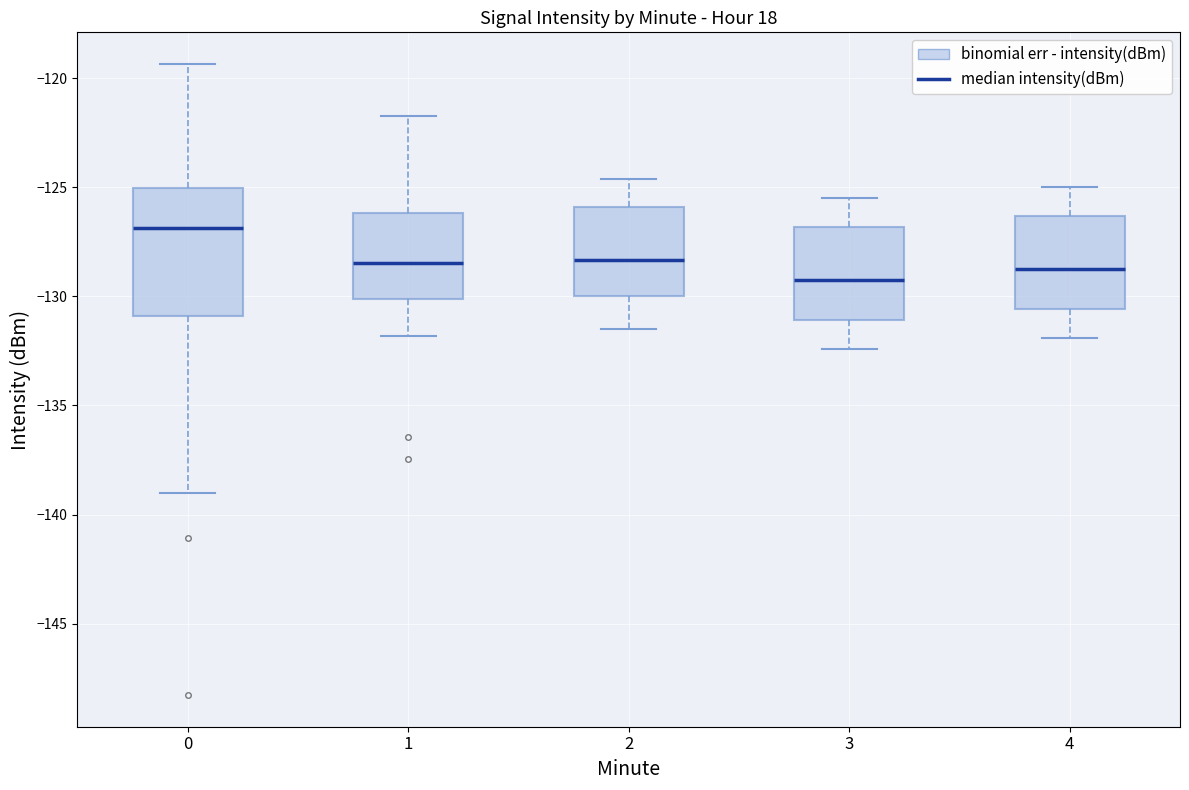

Reading left to right, transcribe this box plot: for each box, give where its median line is, the range the box spans, and where its two whiskers end, as read against the y-axis. The values are not printed on the chart, so give them approximately, as read against the axis.

0: median -127.0, box -131.0 to -125.0, whiskers -139.0 to -119.5
1: median -128.5, box -130.0 to -126.0, whiskers -132.0 to -121.5
2: median -128.5, box -130.0 to -126.0, whiskers -131.5 to -124.5
3: median -129.0, box -131.0 to -127.0, whiskers -132.5 to -125.5
4: median -128.5, box -130.5 to -126.5, whiskers -132.0 to -125.0